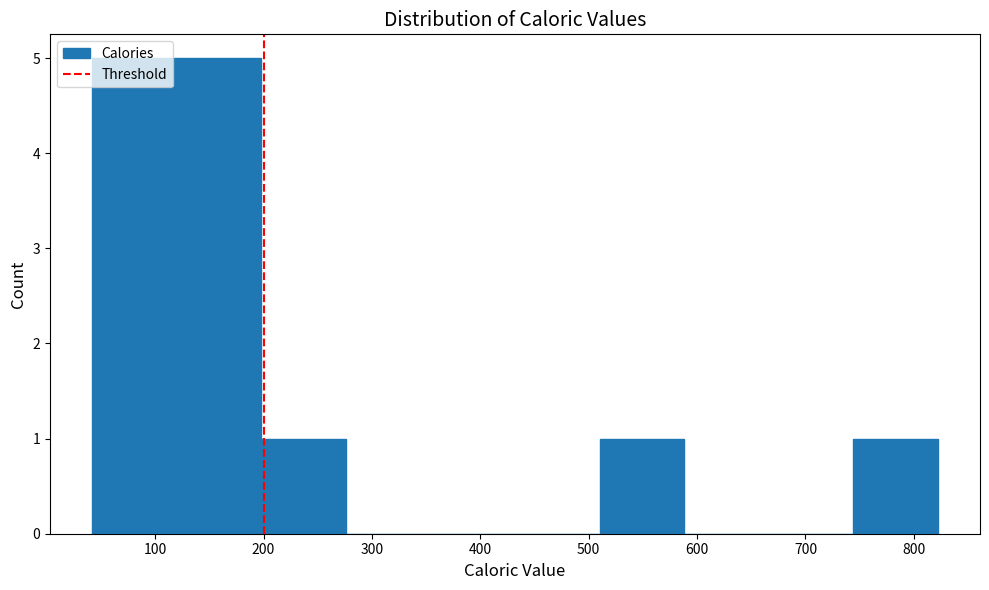

Reading left to right, transcribe this chart: for each bar, give the range it covers on the x-axis and its height. Neither the bar edges nor the heights are printed on the chart, so give them approximately, as read against the axes.

42 to 120: 5
120 to 198: 5
198 to 276: 1
276 to 354: 0
354 to 432: 0
432 to 510: 0
510 to 588: 1
588 to 666: 0
666 to 744: 0
744 to 822: 1